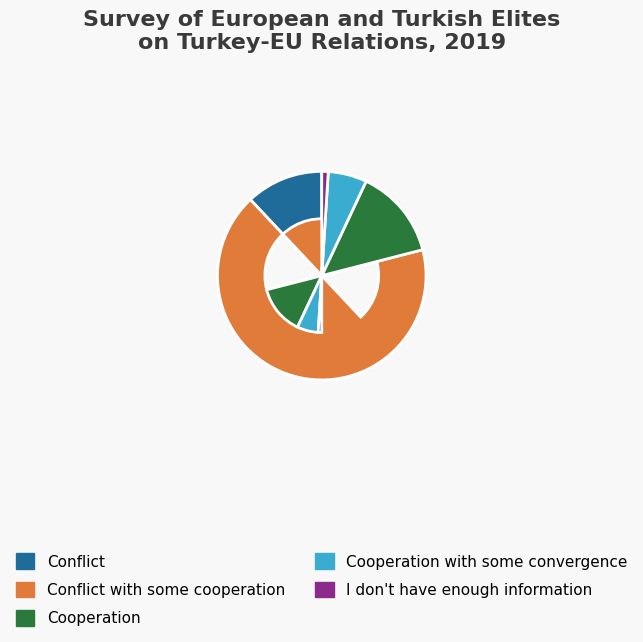

Combined, do Conflict with some cooperation and Conflict account for over 50%?

Yes